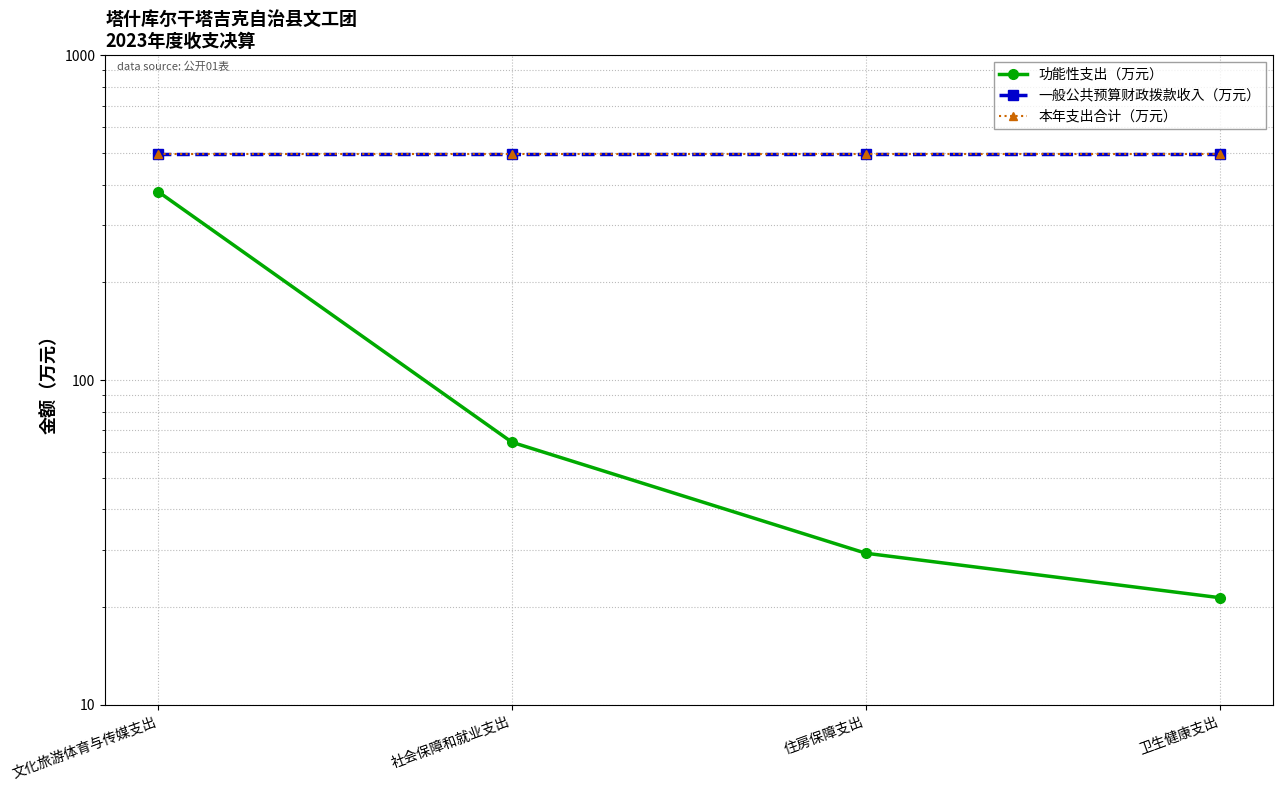

Which series has the widest spread of values?

功能性支出（万元）